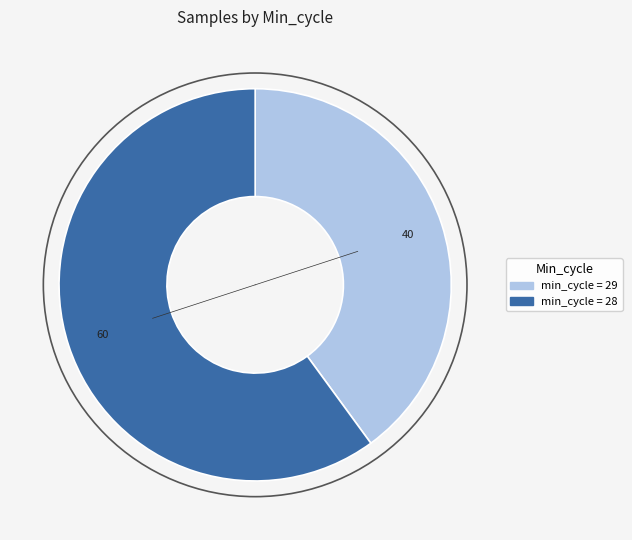

Does any single category account for the majority?

Yes